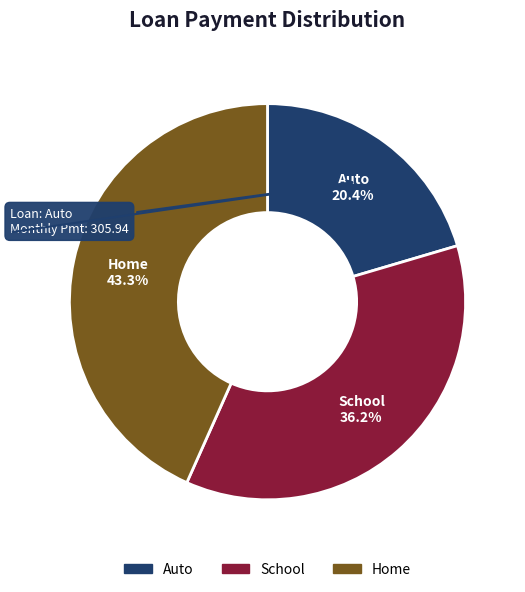

Which has a higher value, Auto or Home?

Home